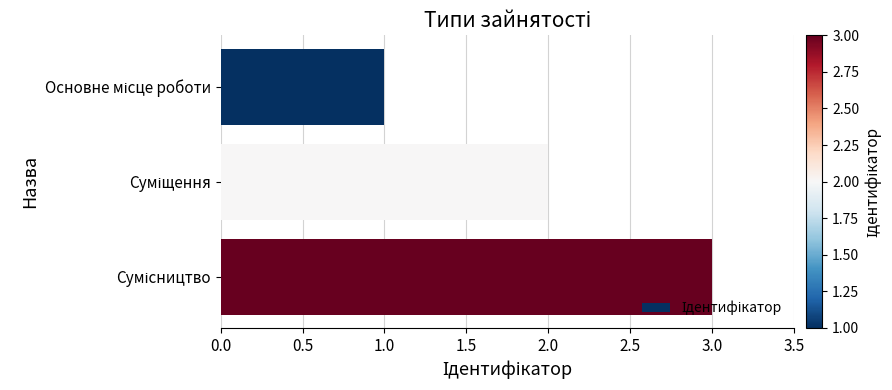

What is the maximum value shown in the chart?

3